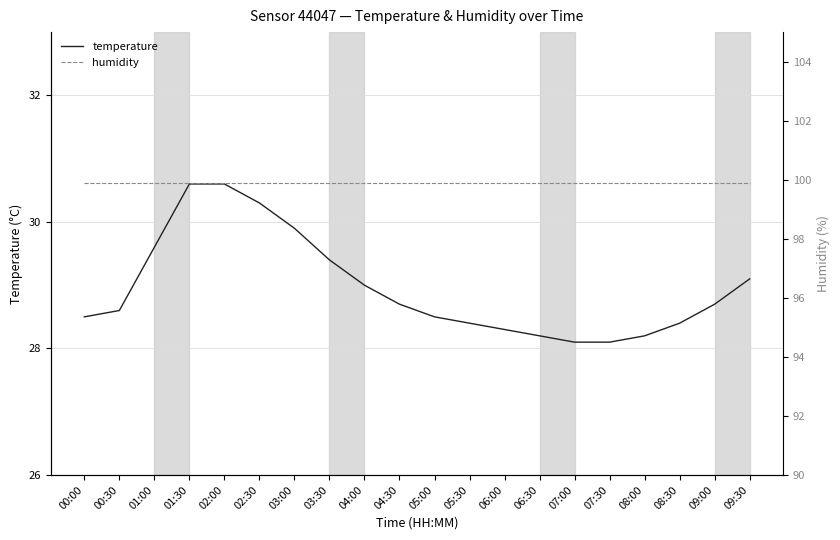

Is it true that humidity equals 33.9 at 06:30?

False